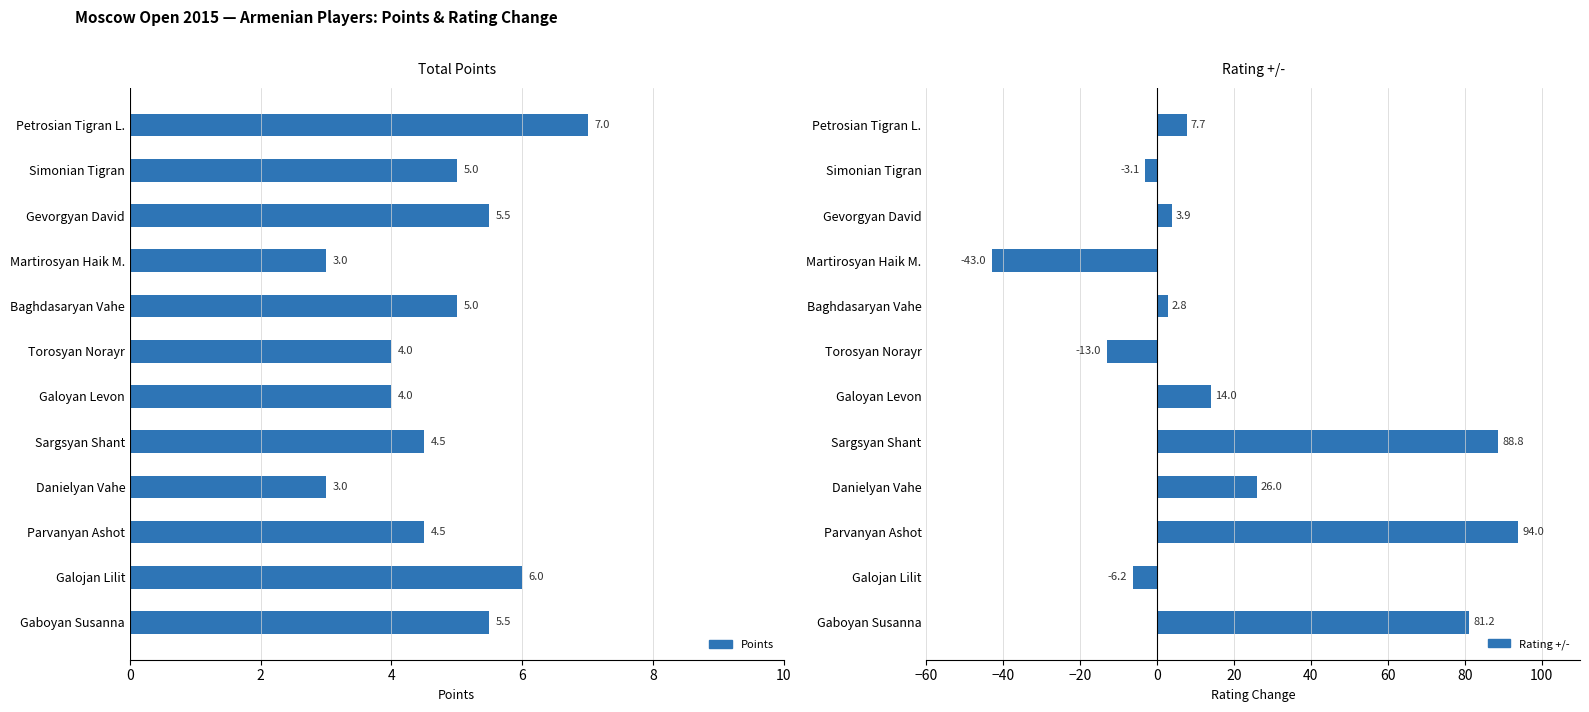

List the series in order of their overall mean, highest first.

Rating +/-, Points